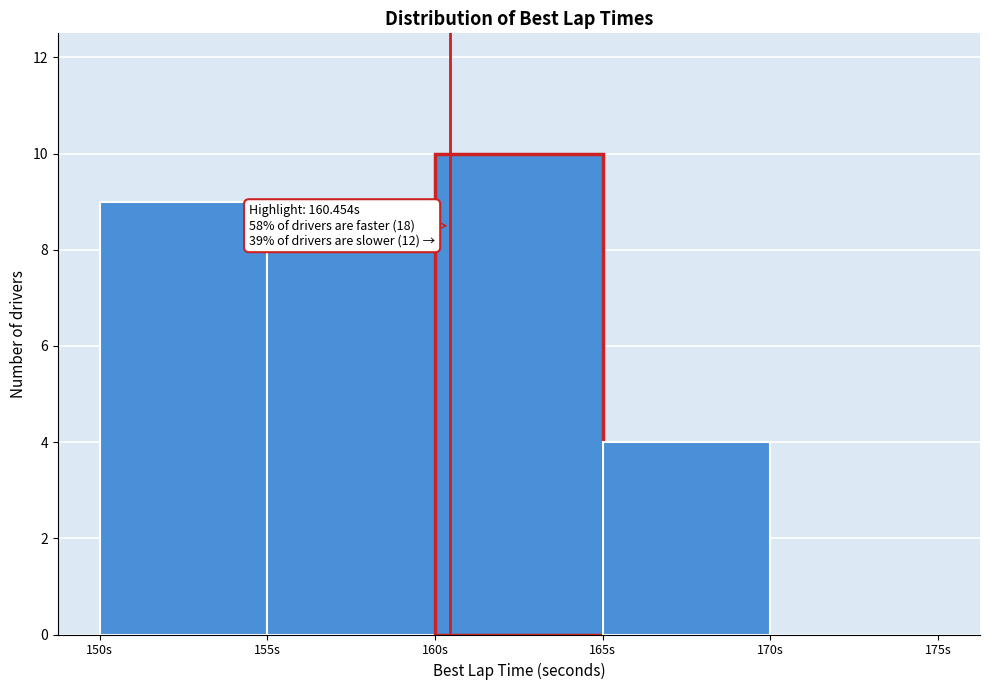

Over which range of the x-axis is the bar tallest?

160 to 165